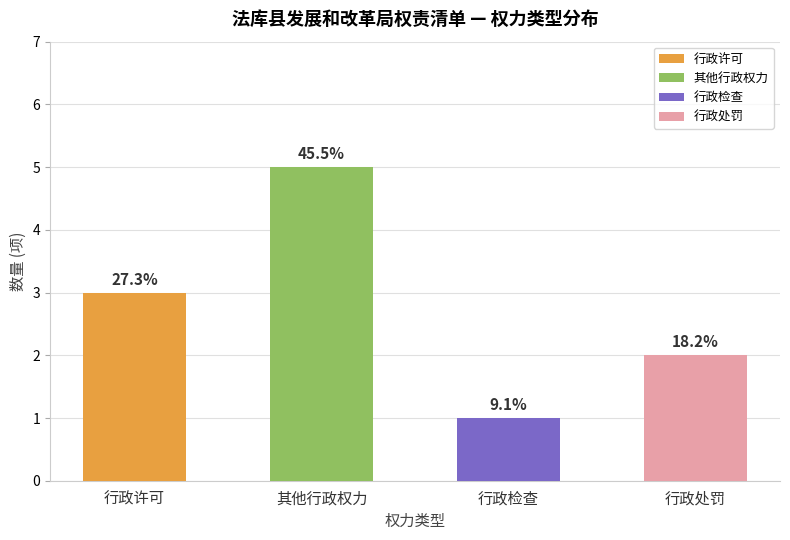

The chart shows a value of 2 at 行政检查. True or false?

False